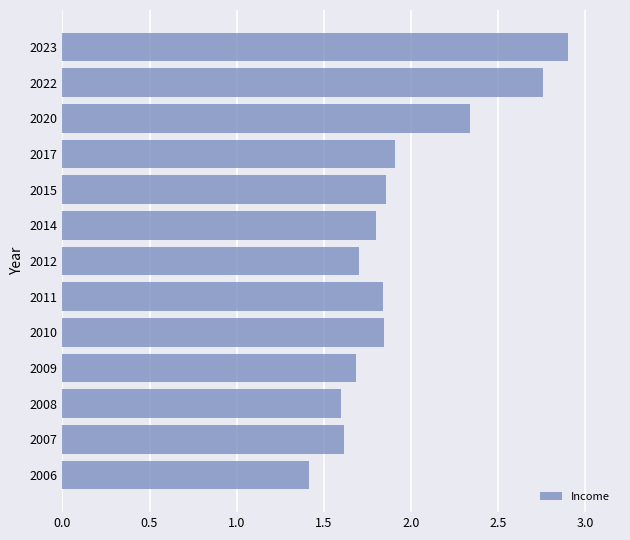

Which category has the highest value across all series?

2023